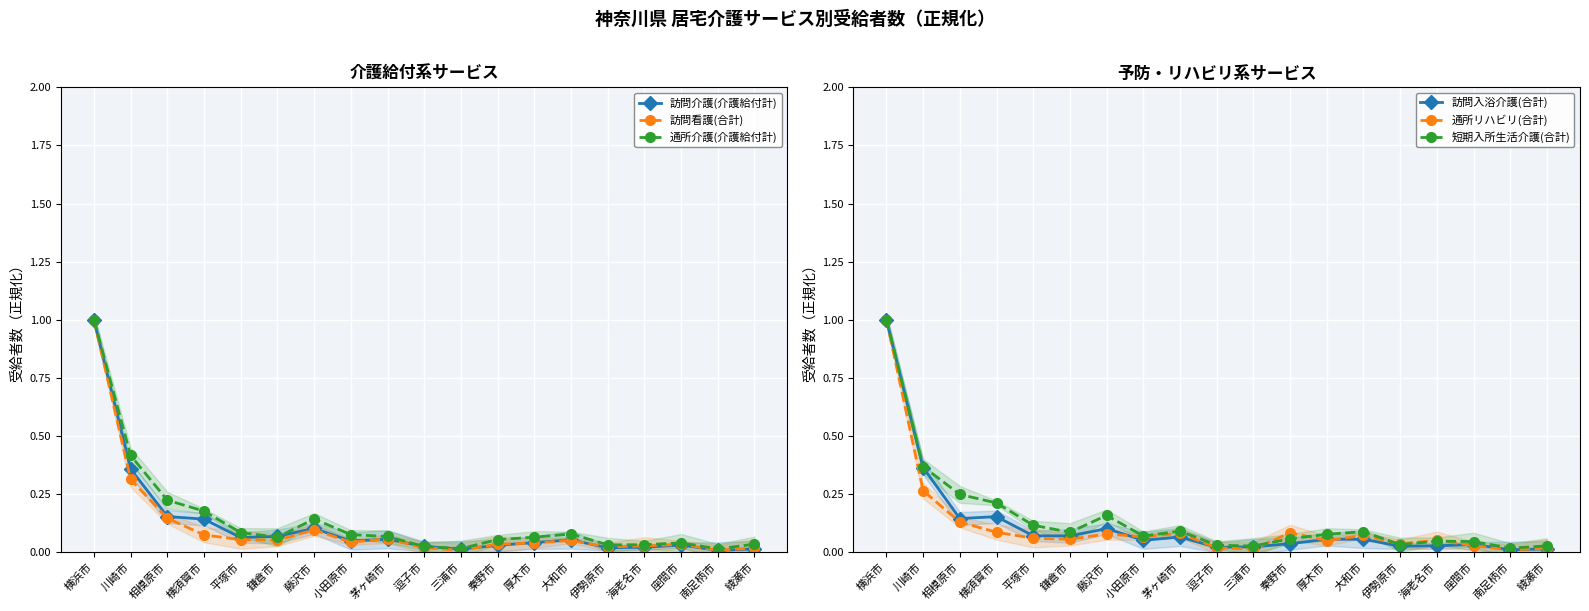

Which series has the largest total across all categories?

短期入所生活介護(合計)